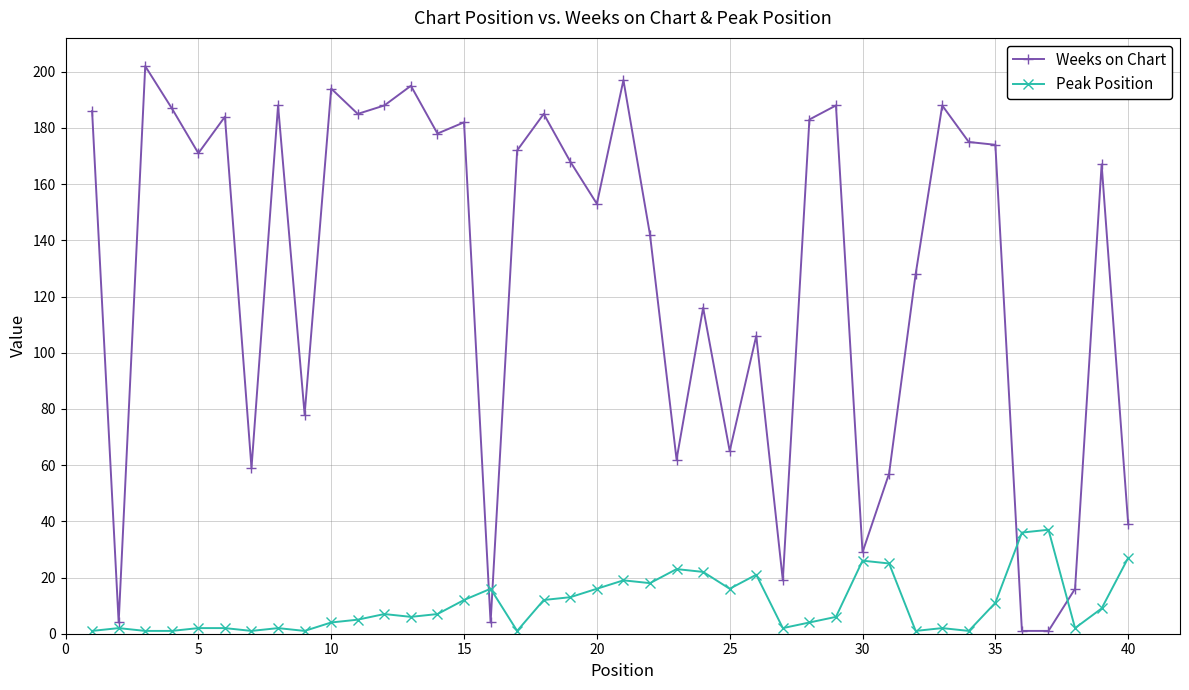

Which series has the largest range (max minus min)?

Weeks on Chart